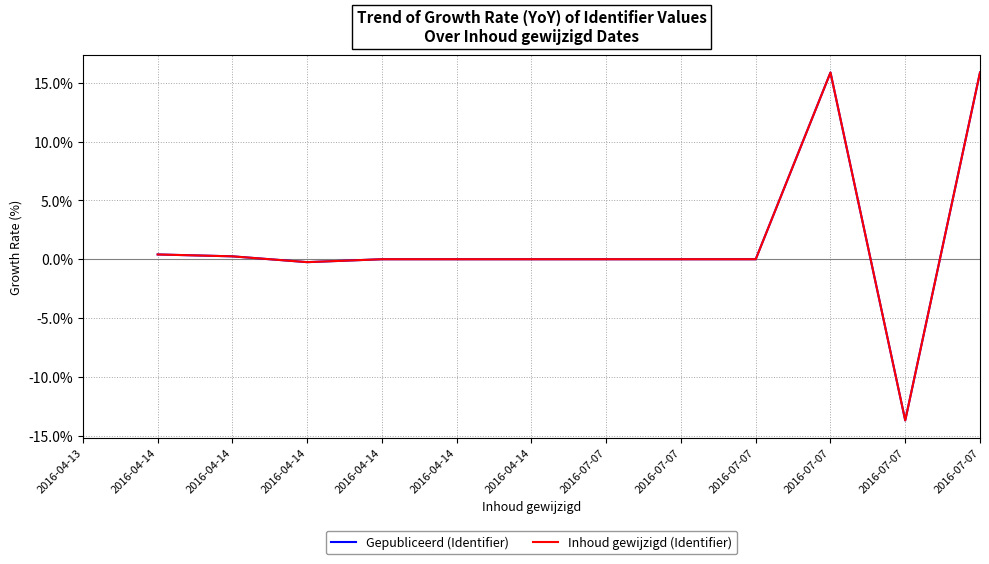

How many data points does each series have?

13